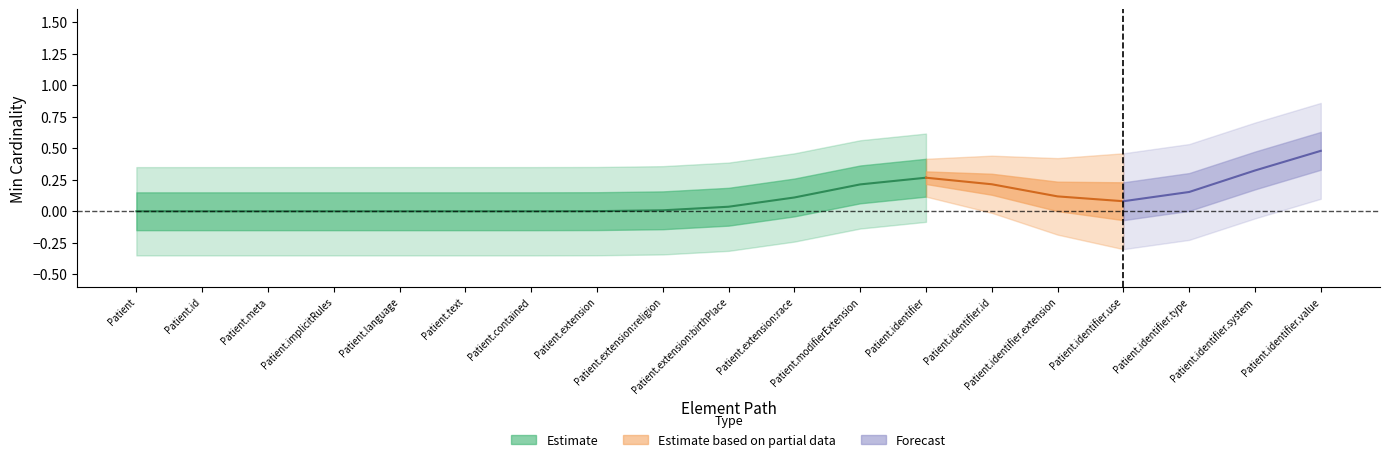

Does the chart have visible grid lines?

No